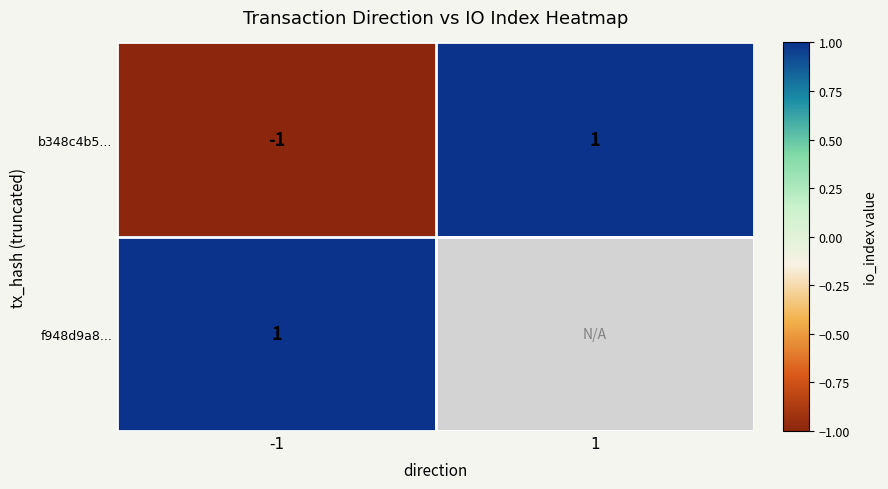

Rank the series at -1 from highest to lowest value.

f948d9a8..., b348c4b5...